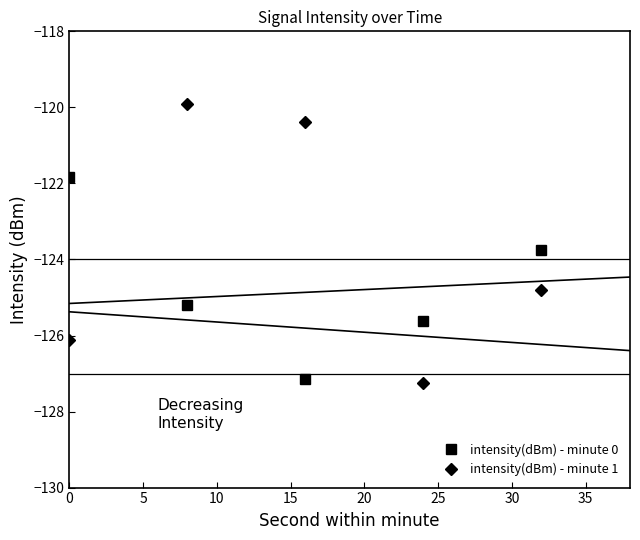

After their last crossing, which series has the higher values: intensity(dBm) - minute 0 or intensity(dBm) - minute 1?

intensity(dBm) - minute 0